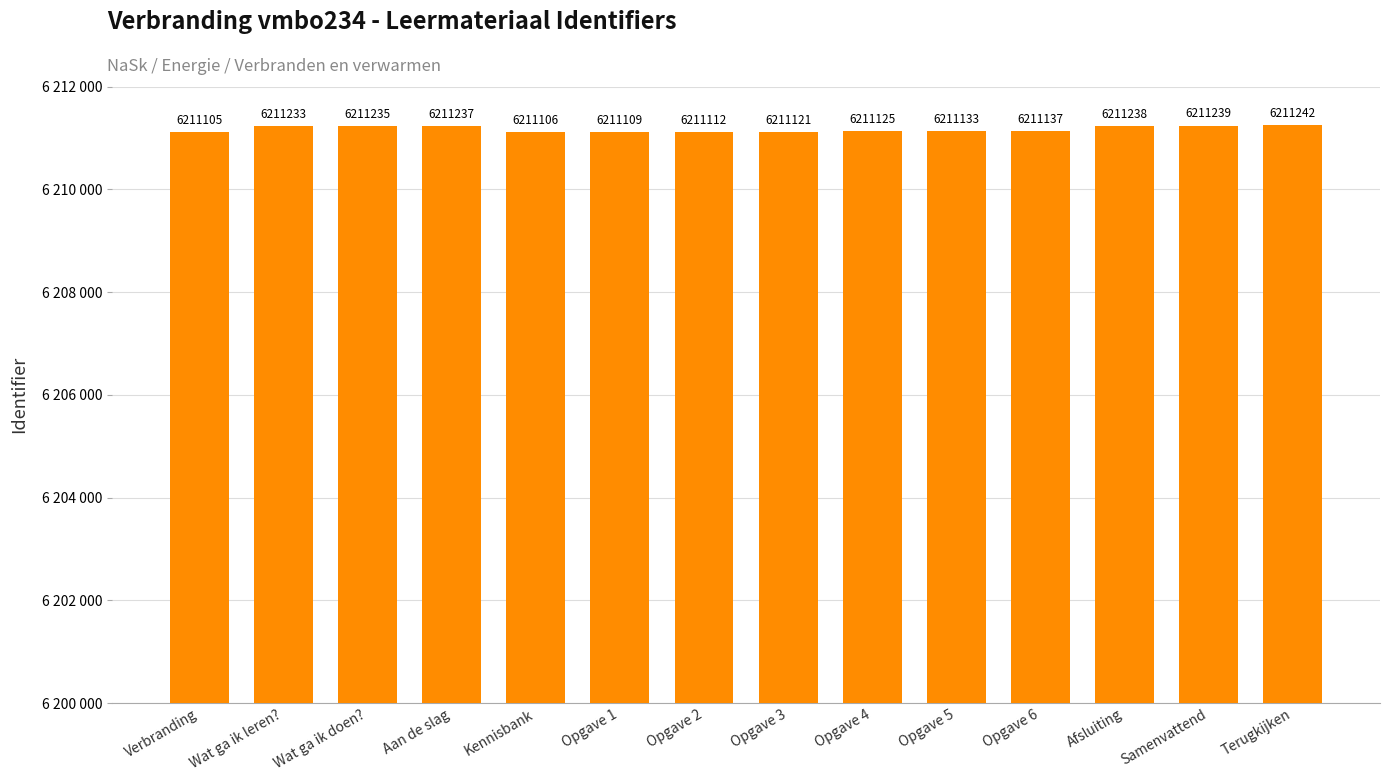

Does the chart contain any negative values?

No